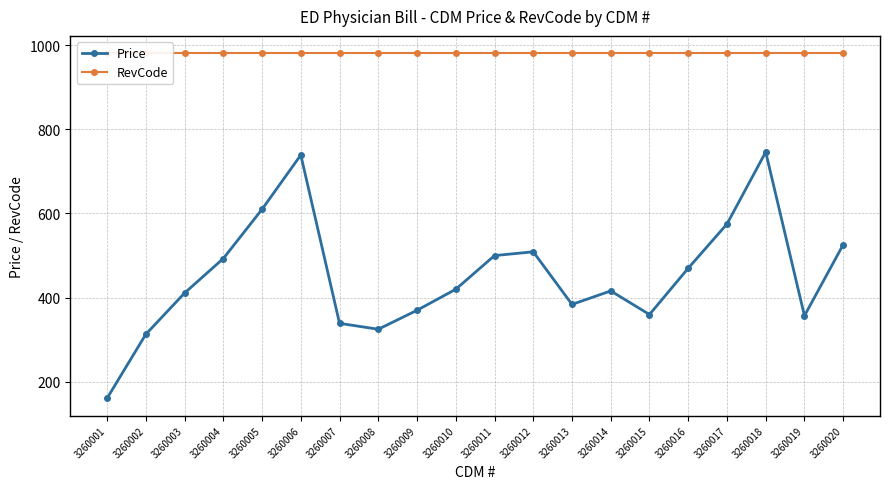

True or false: RevCode and Price intersect in this chart.

False